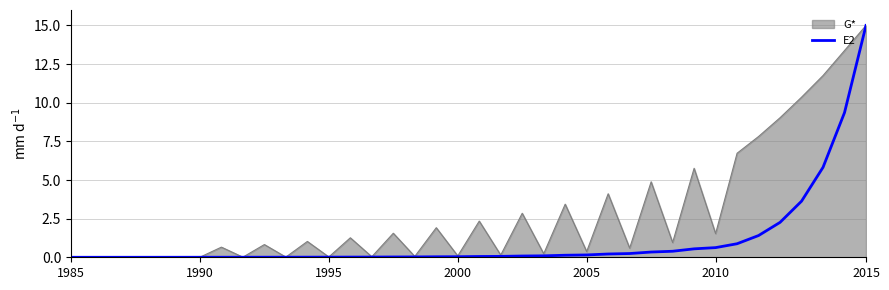

Does the chart have visible grid lines?

Yes